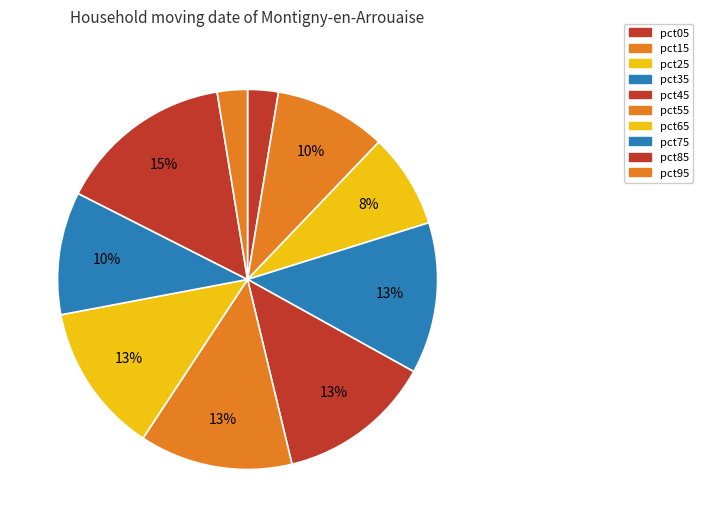

Count the number of slices in the pie.

10